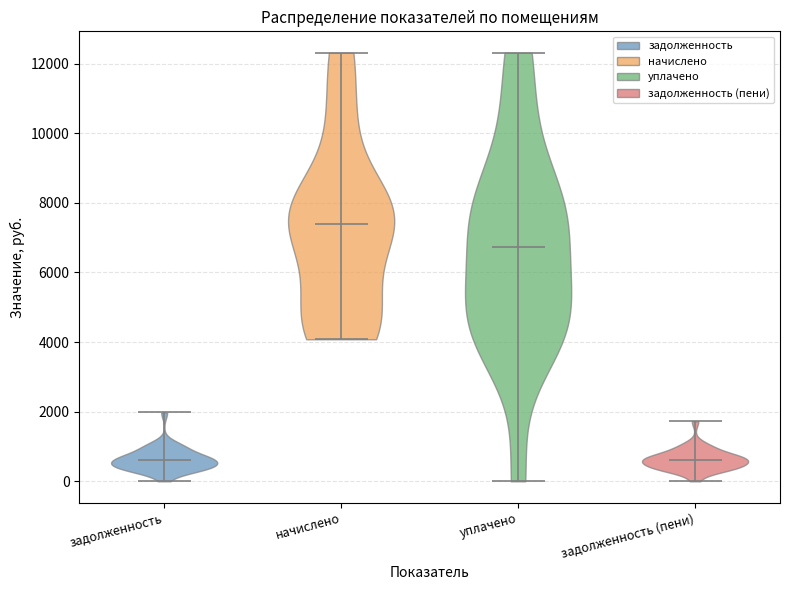

Which violin has the highest median line?

начислено